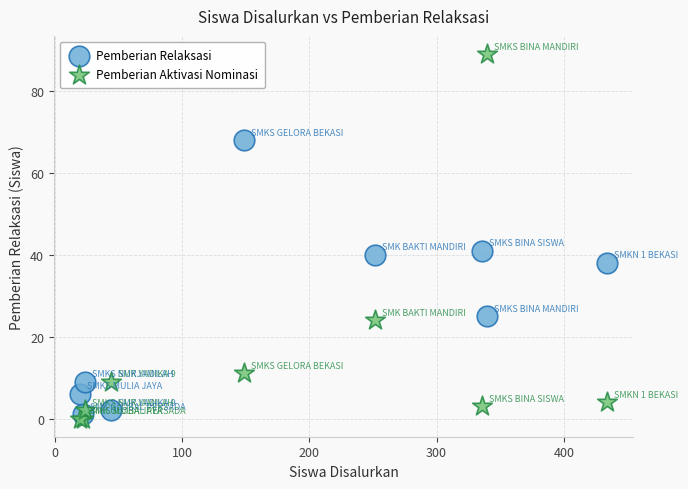

What is the X range (max minus min) for the scatter plot?

414